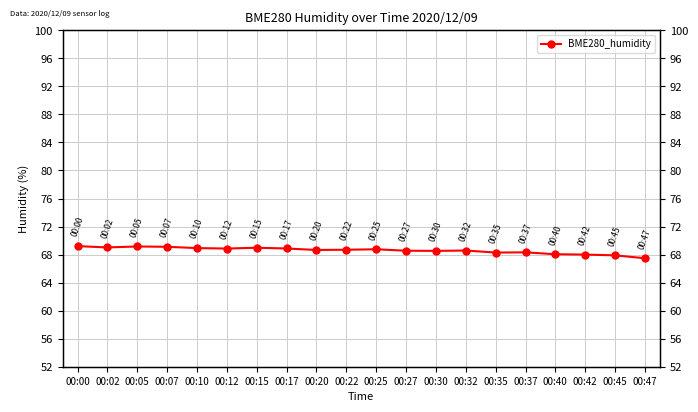

Where does the data first go above 68?

00:00